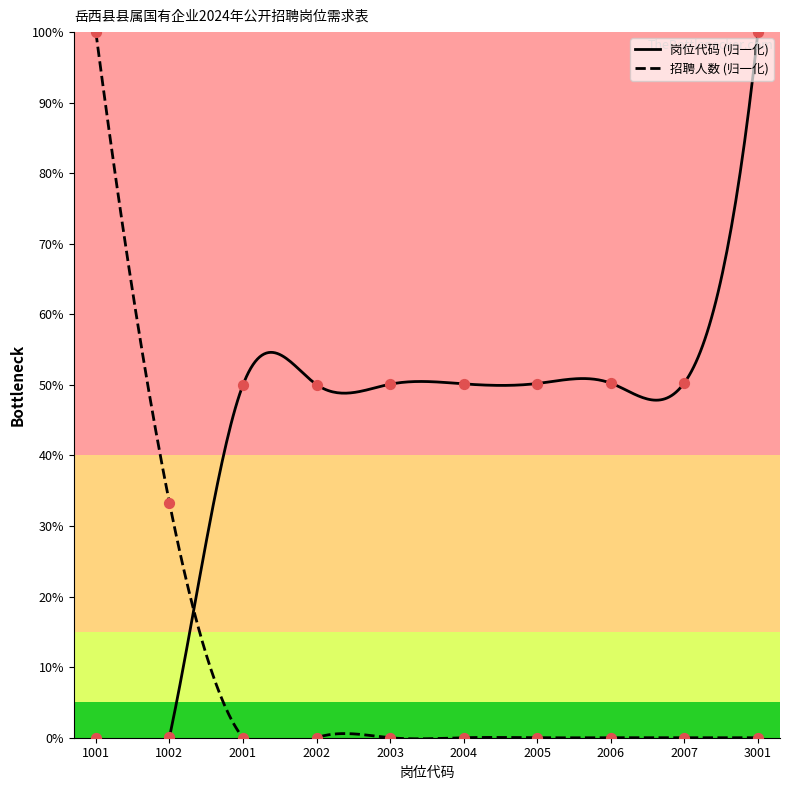

At which category is the sum across all series the highest?

1001